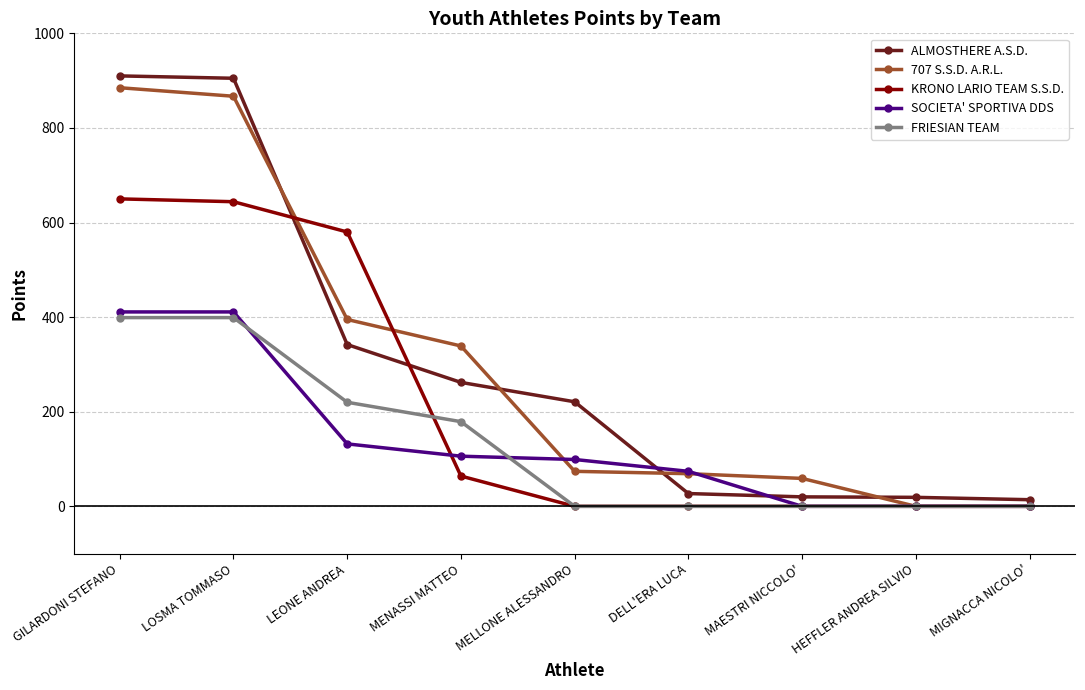

What are all the series names shown in the legend?

ALMOSTHERE A.S.D., 707 S.S.D. A.R.L., KRONO LARIO TEAM S.S.D., SOCIETA' SPORTIVA DDS, FRIESIAN TEAM